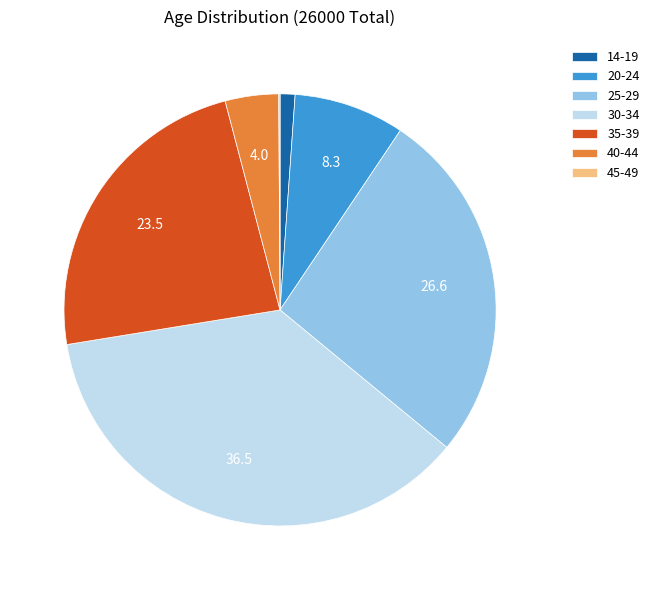

Is it true that 35-39 is 12% of the pie?

False